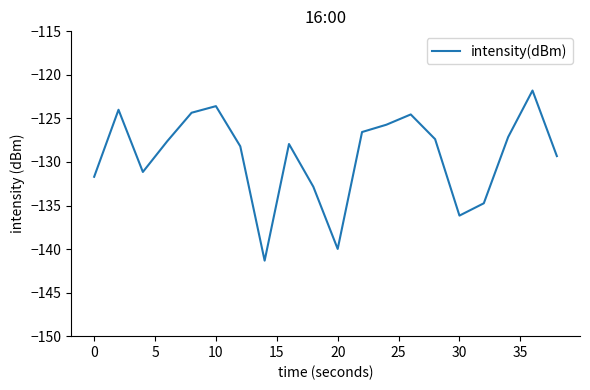

How many distinct data groups are displayed?

1